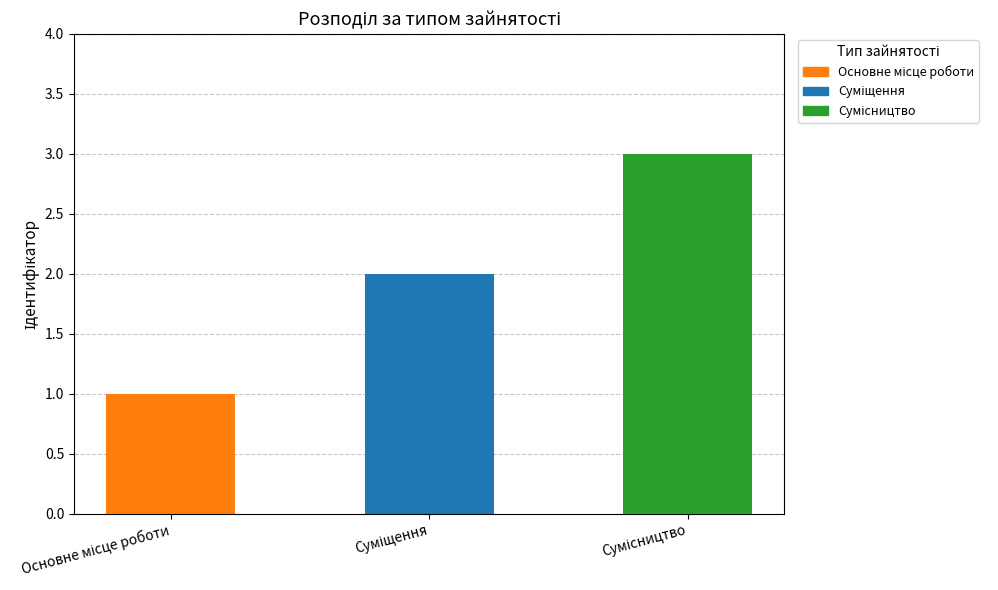

Does the chart contain any negative values?

No